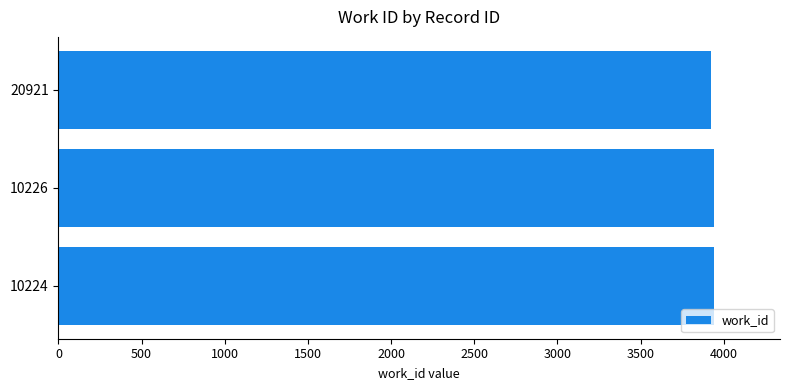

The chart shows a value of 3923 at 20921. True or false?

True